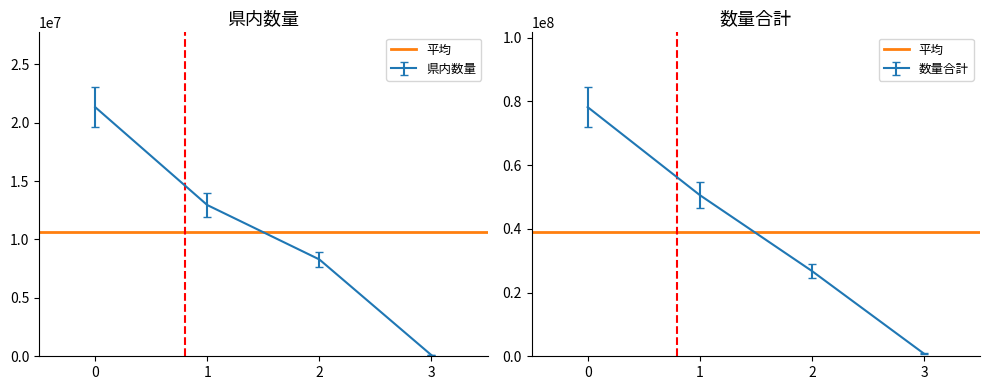

Rank the categories by 数量合計 value from lowest to highest.

3, 2, 1, 0